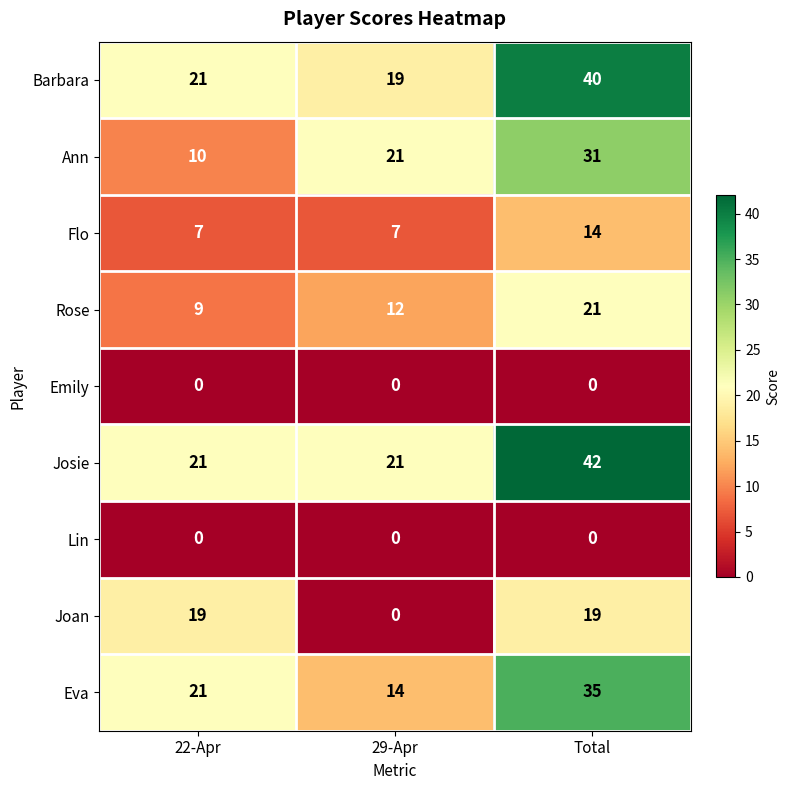

Between 22-Apr and 29-Apr, which series saw the biggest shift?

Joan